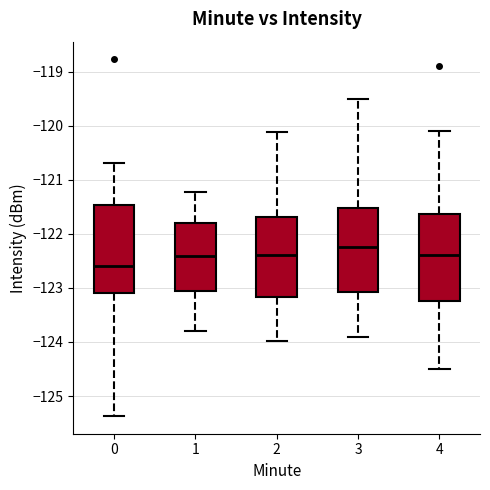

Reading left to right, read every box against the y-axis: the position of its median line, the range the box covers, and the ends of its whiskers. The values are not printed on the chart, so give them approximately, as read against the axis.

0: median -122.6, box -123.1 to -121.5, whiskers -125.4 to -120.7
1: median -122.4, box -123.1 to -121.8, whiskers -123.8 to -121.2
2: median -122.4, box -123.2 to -121.7, whiskers -124.0 to -120.1
3: median -122.2, box -123.1 to -121.5, whiskers -123.9 to -119.5
4: median -122.4, box -123.2 to -121.6, whiskers -124.5 to -120.1